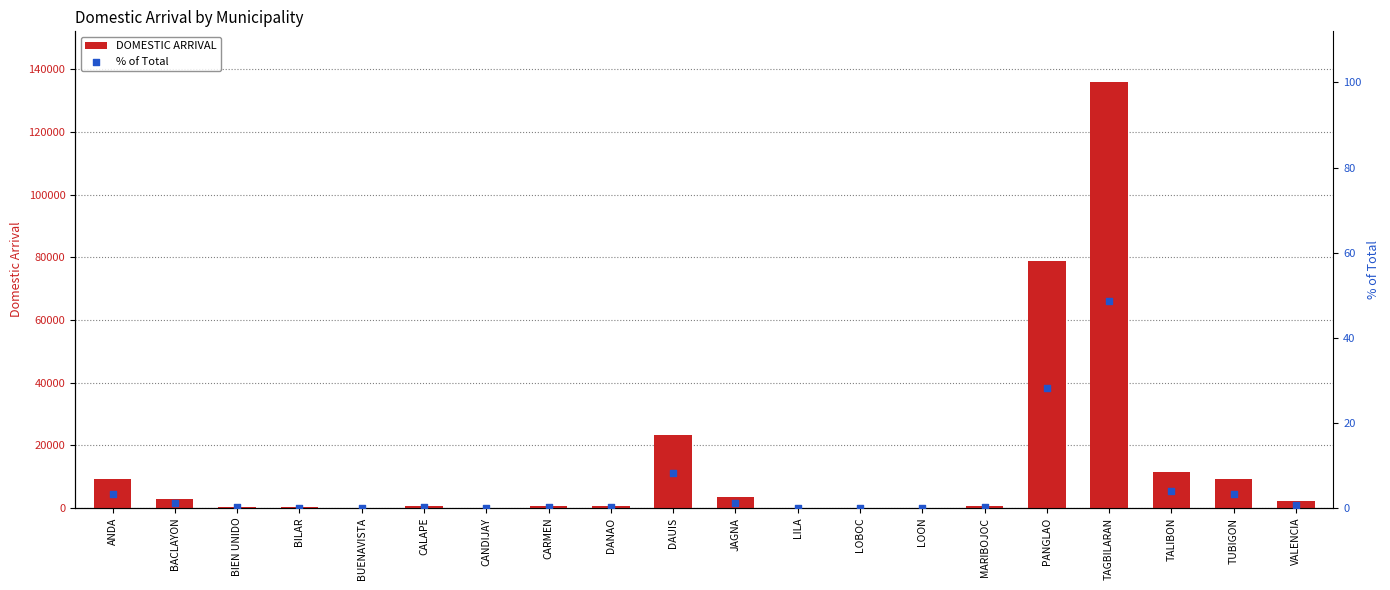

At which category is the sum across all series the highest?

TAGBILARAN